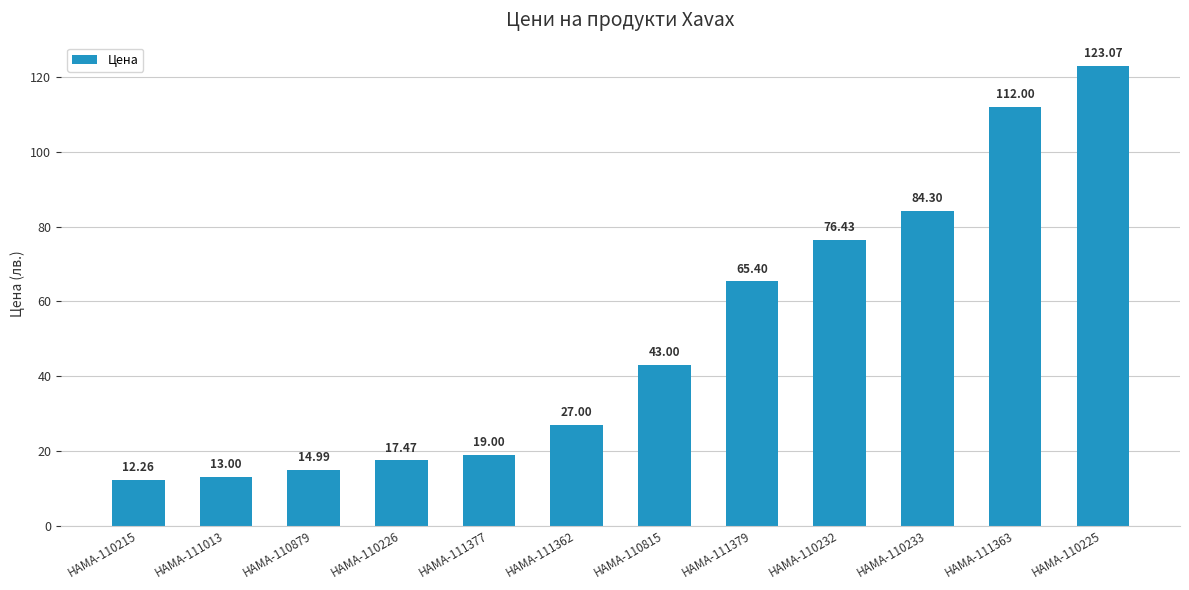

How many bars are there in total?

12